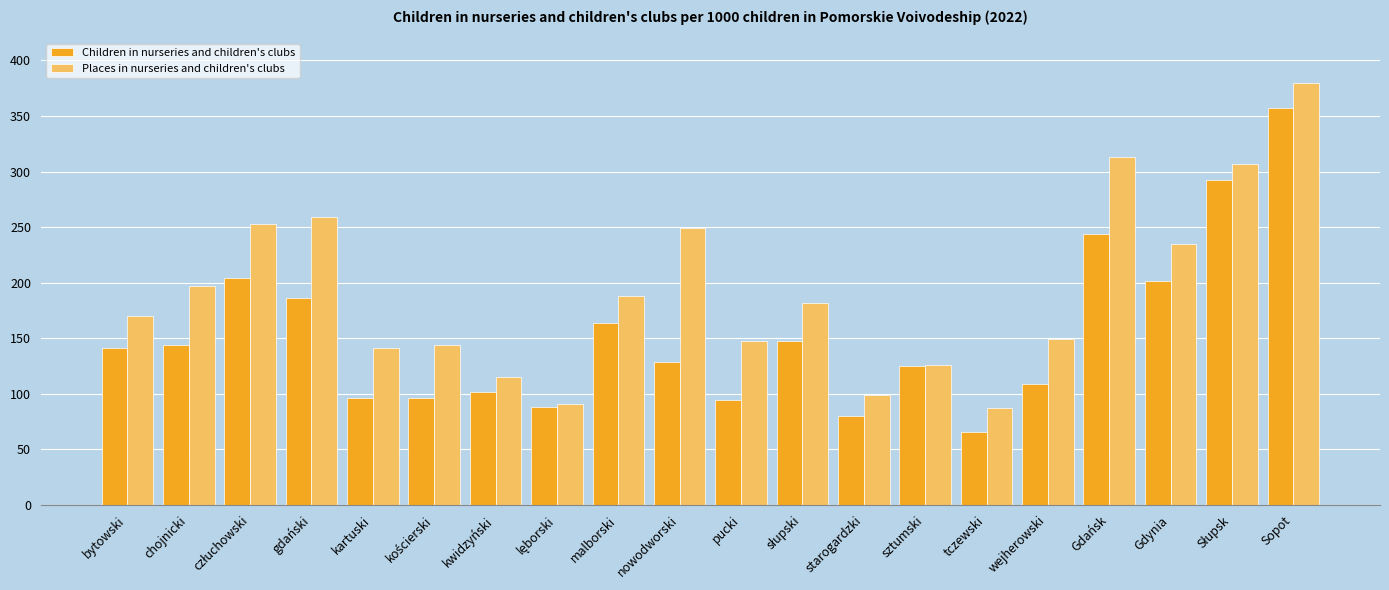

Reading left to right, extract all data points from this chart.

Children in nurseries and children's clubs: 141	144	204	186	96	96	101	88	164	128	94	147	80	125	65	109	244	201	292	357
Places in nurseries and children's clubs: 170	197	253	259	141	144	115	91	188	249	147	182	99	126	87	149	313	235	307	380